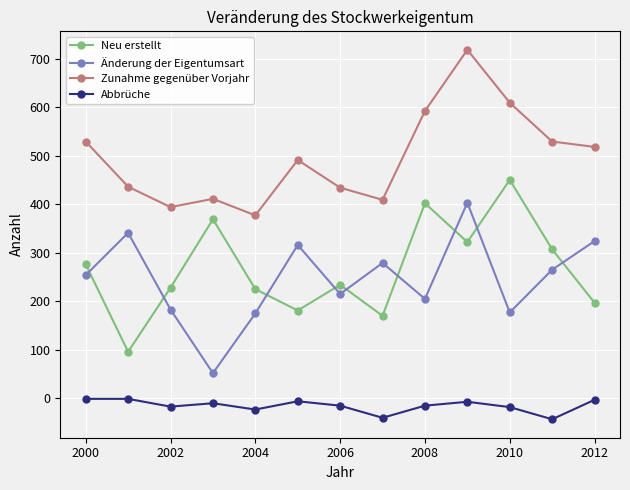

List the series in order of their peak value, highest first.

Zunahme gegenüber Vorjahr, Neu erstellt, Änderung der Eigentumsart, Abbrüche